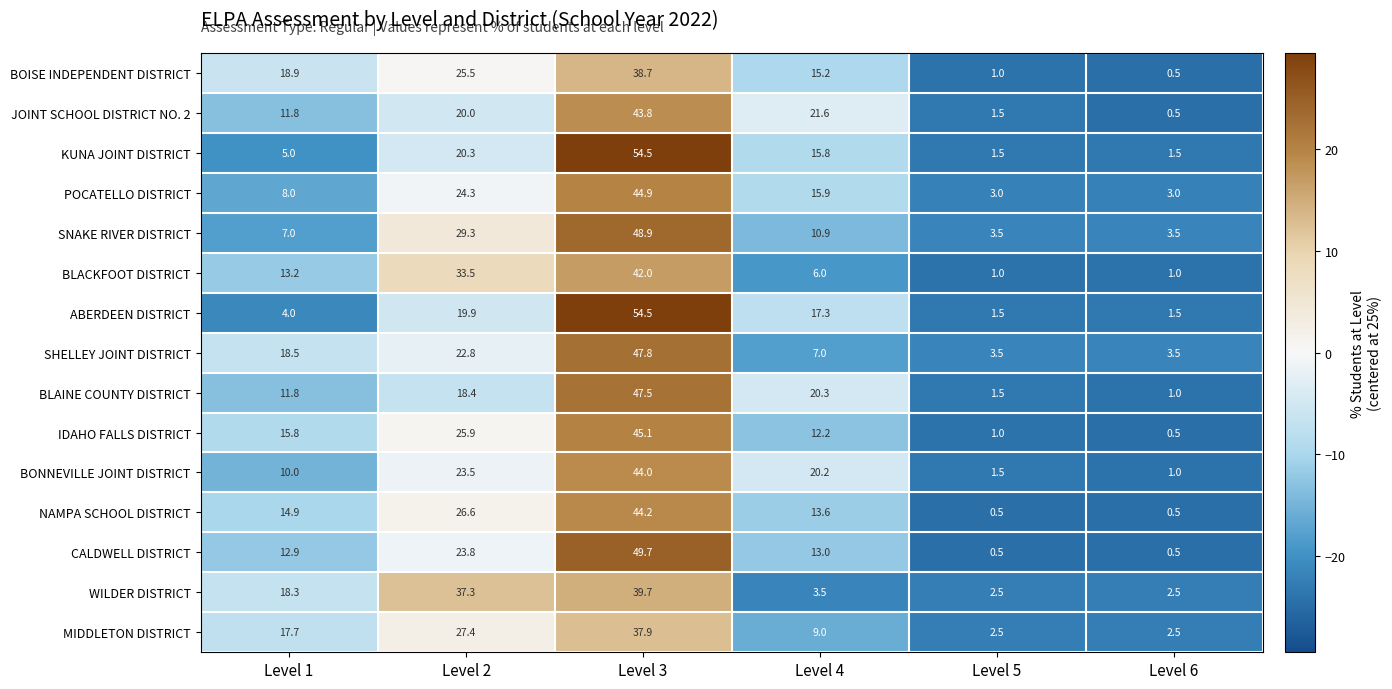

Is it true that WILDER DISTRICT equals 2.5 at Level 5?

True